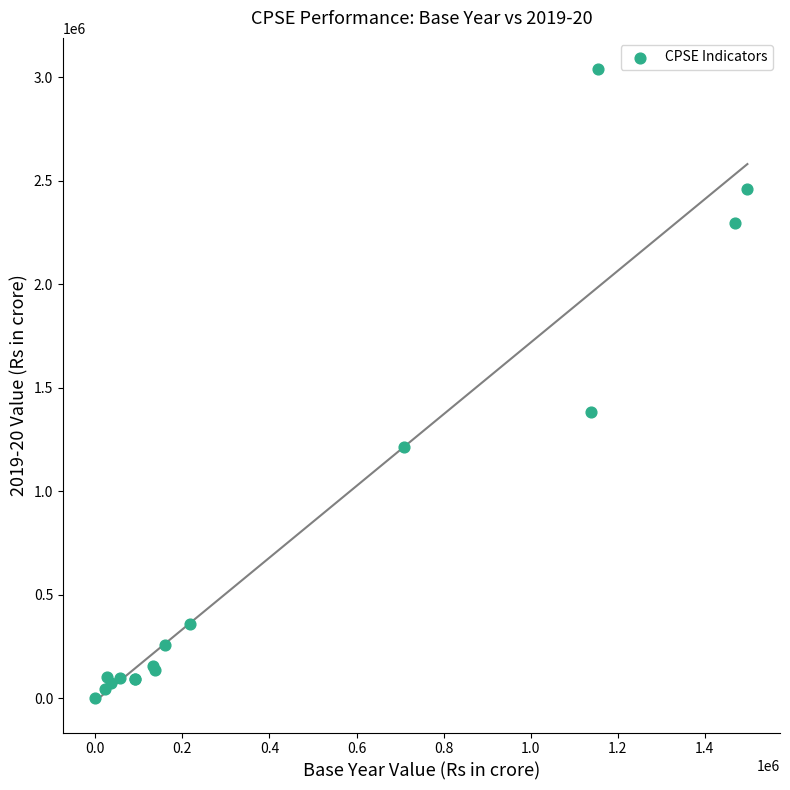

What Y value in the scatter plot is closest to 1519374?

1381120.0